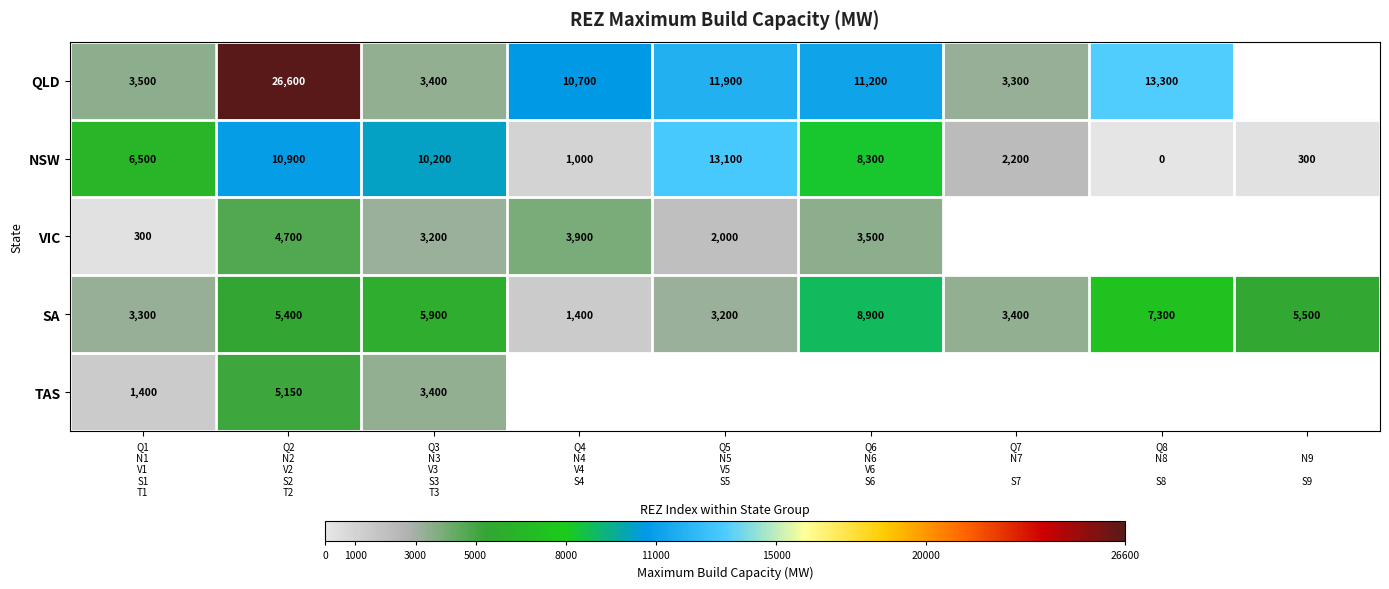

What is the lowest value of the SA series?

1400